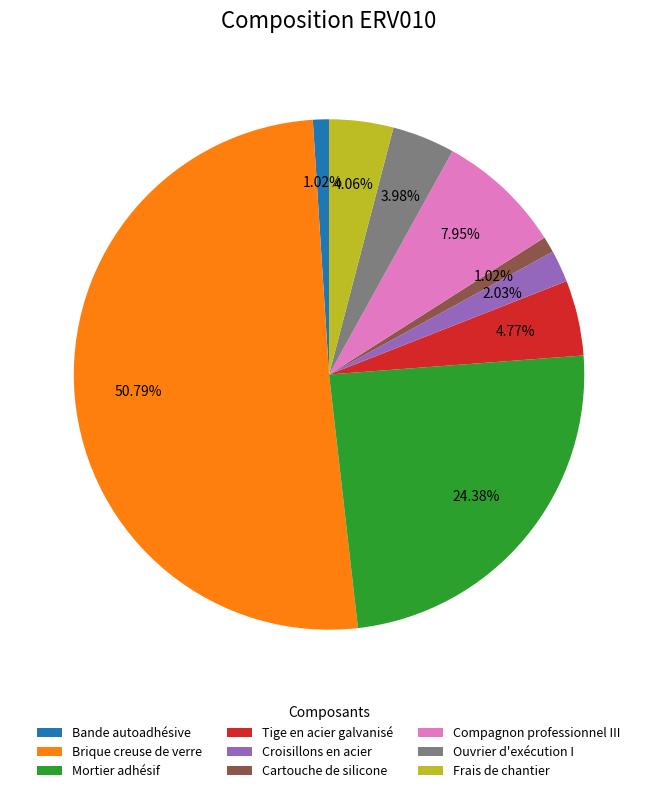

Between Mortier adhésif and Frais de chantier, which is larger?

Mortier adhésif